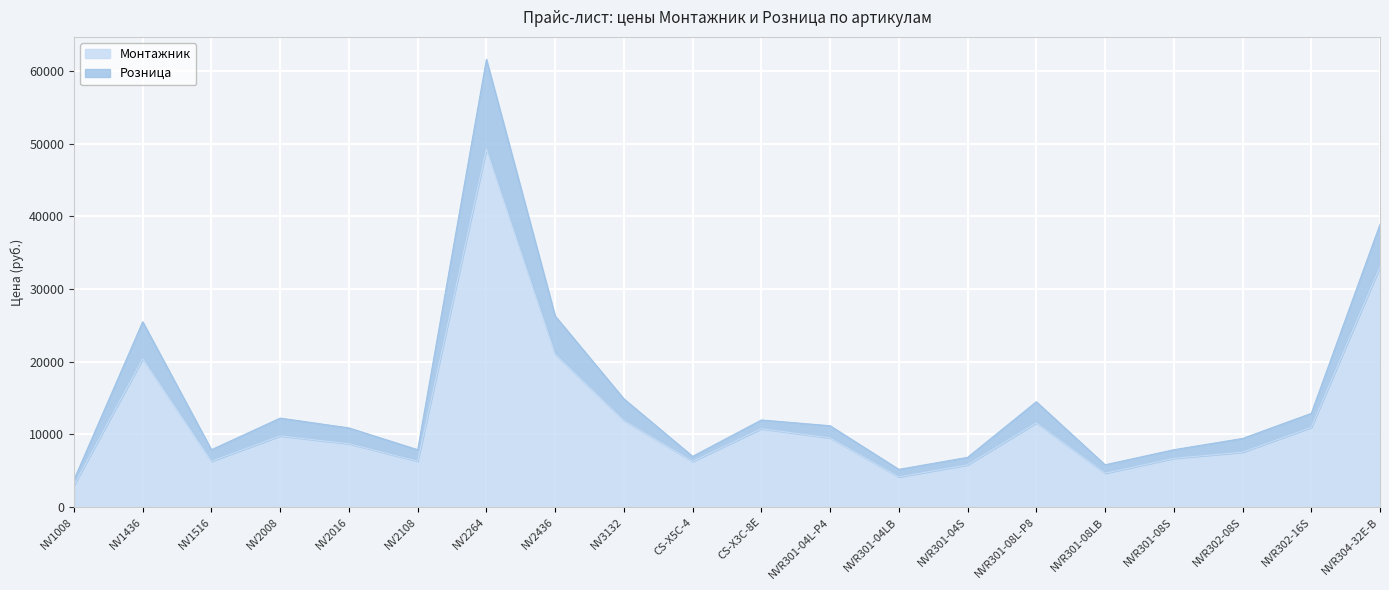

True or false: Розница has more than 1 points higher than both neighbors.

True